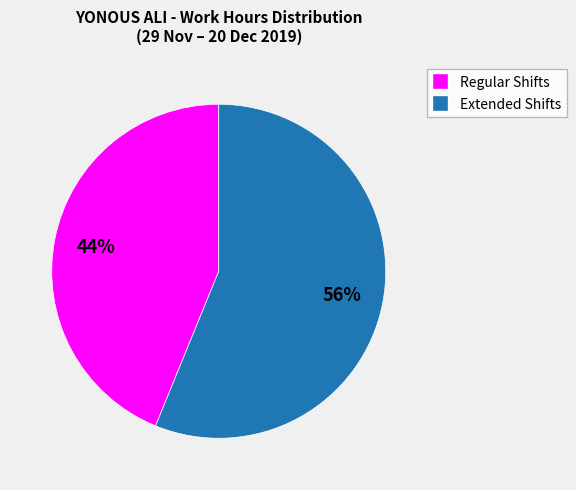

Is there a majority slice in this chart?

Yes